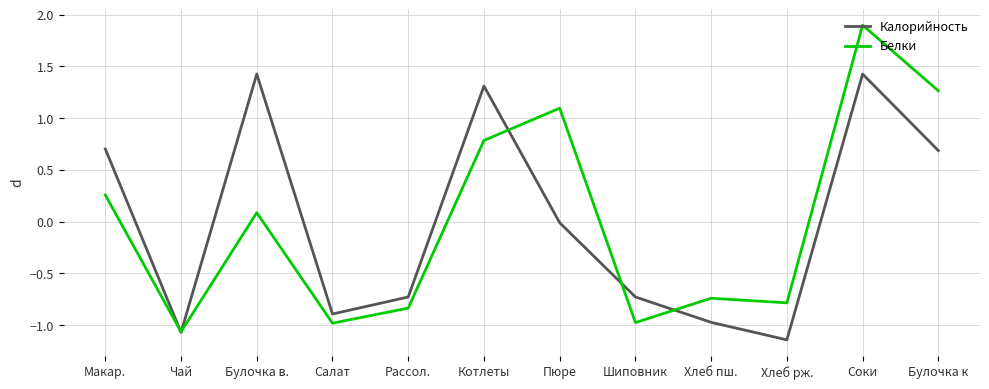

What position from the right is Чай?

11